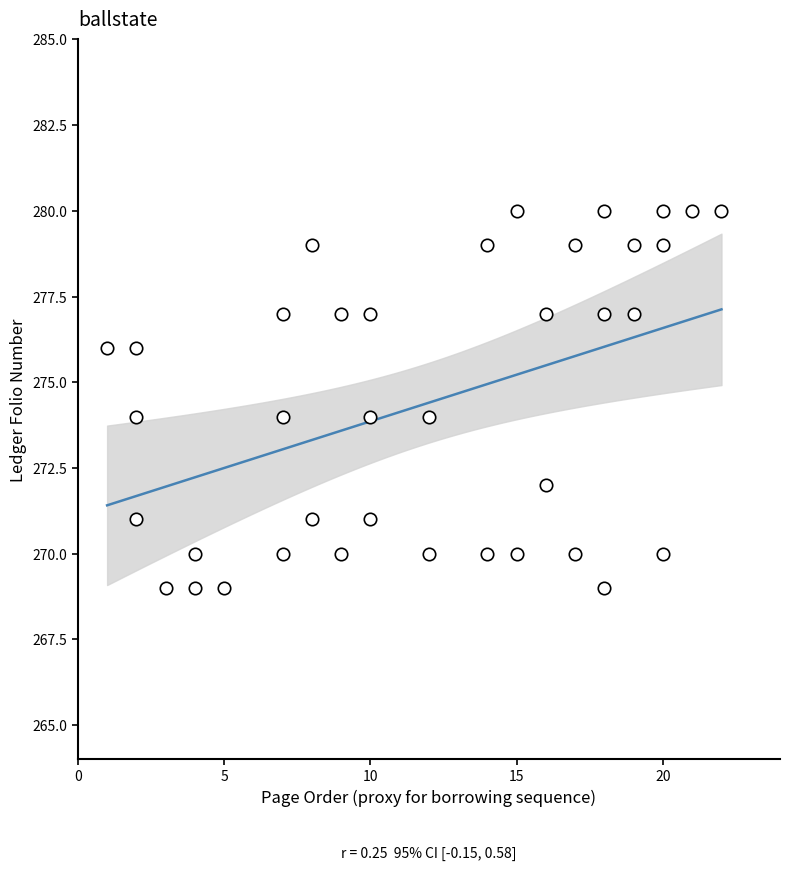

What is the range of X values (max minus min)?

21